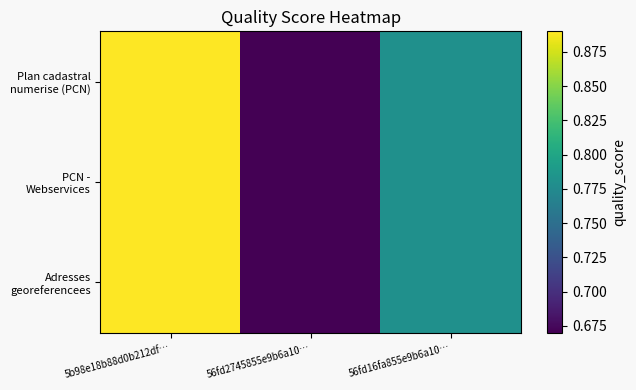

List the series in order of their peak value, lowest first.

Plan cadastral numerise (PCN), PCN - Webservices, Adresses georeferencees